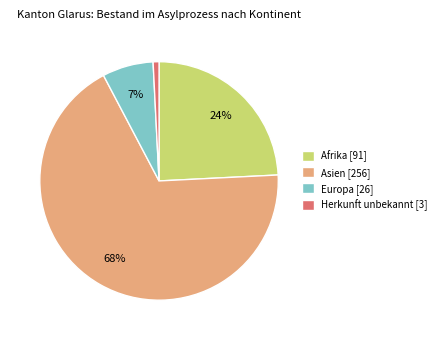

What percentage is the Asien slice, to the nearest percent?

68%